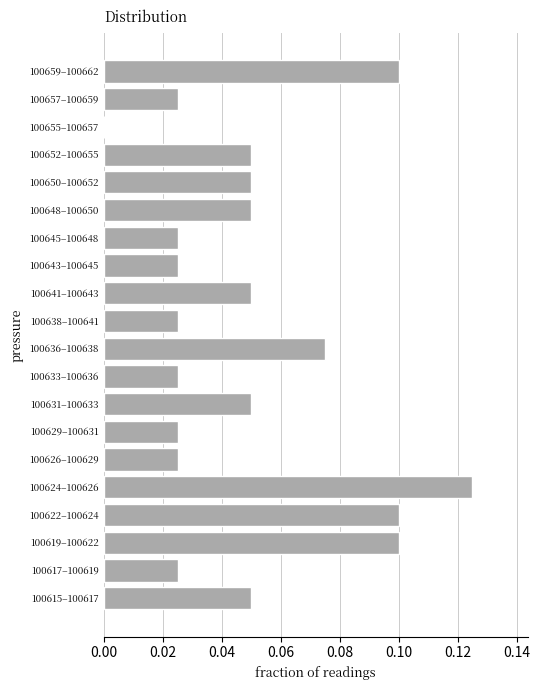

Which has a higher value, 100650–100652 or 100619–100622?

100619–100622